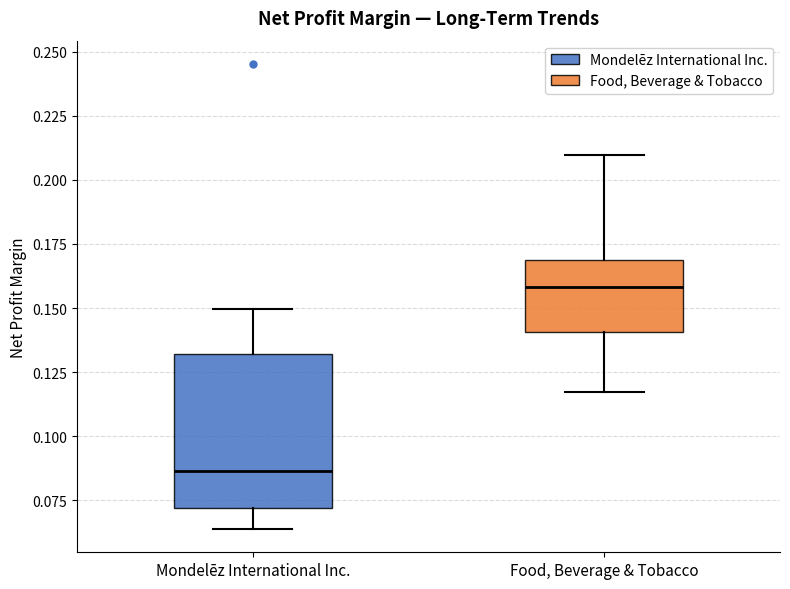

Which box's median line is the highest?

Food, Beverage & Tobacco